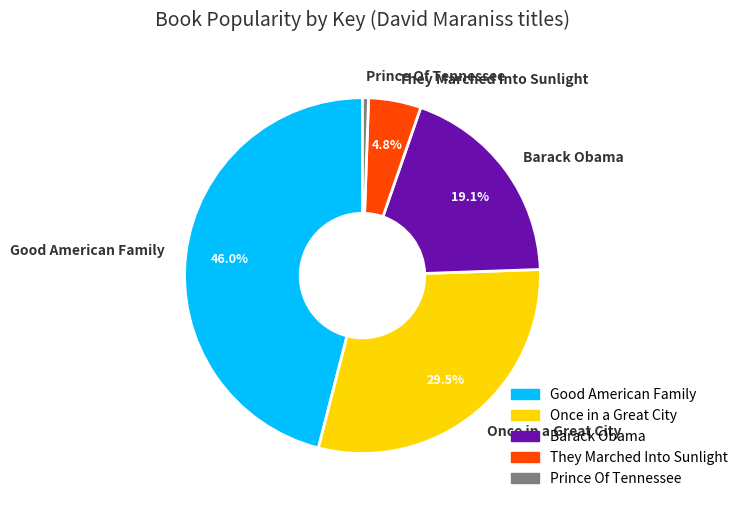

Which slice is the smallest?

Prince Of Tennessee